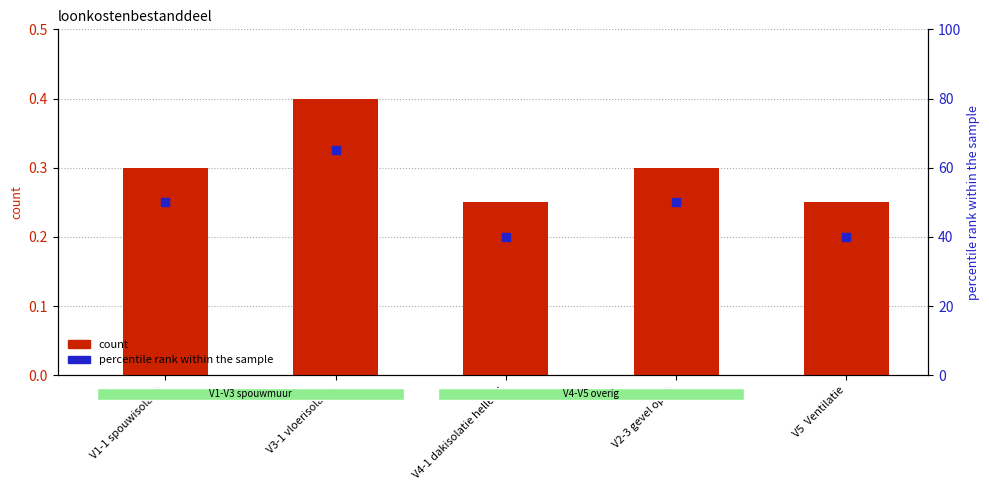

Which series has the widest spread of Y values?

percentile rank within the sample